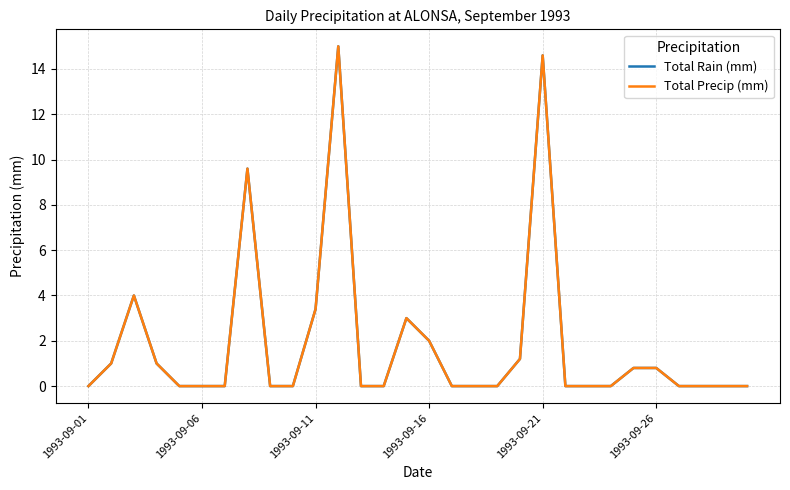

True or false: Total Rain (mm) and Total Precip (mm) cross at least once.

False